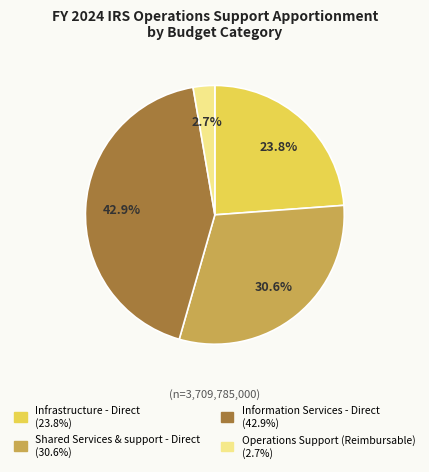

What percentage is the Information Services - Direct slice, to the nearest percent?

43%